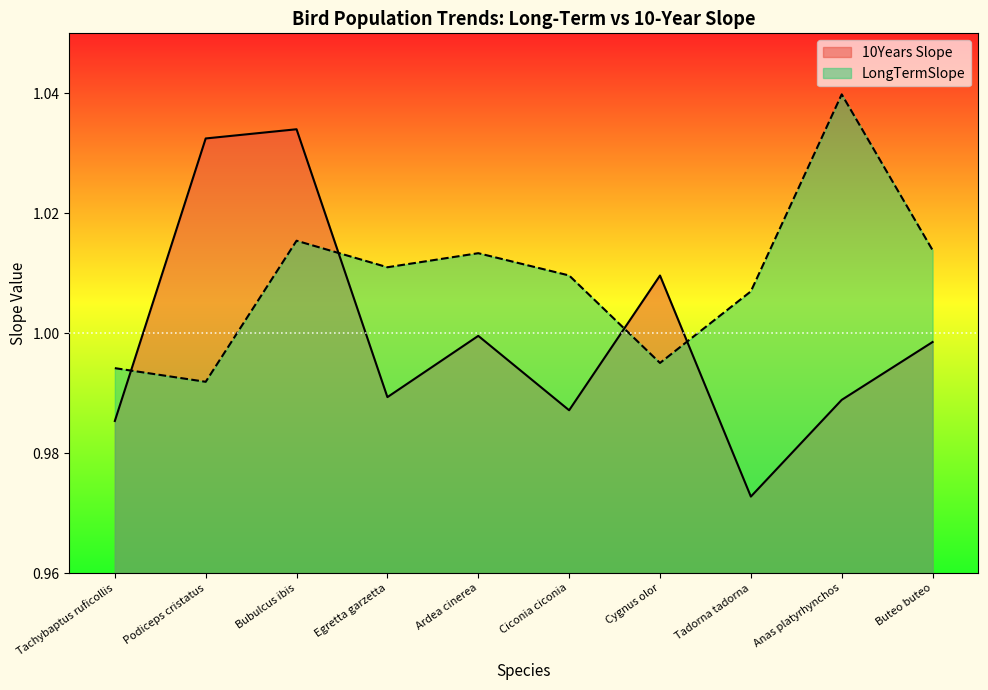

What is the difference between the maximum and minimum values in the 10Years Slope series?

0.1